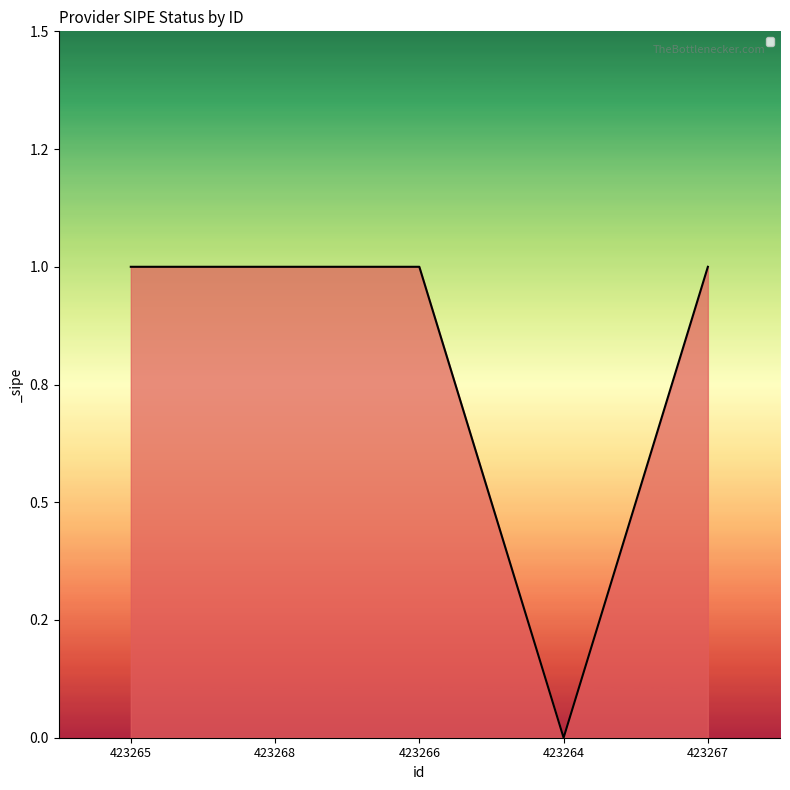

Does the chart display data point markers on the line(s)?

No